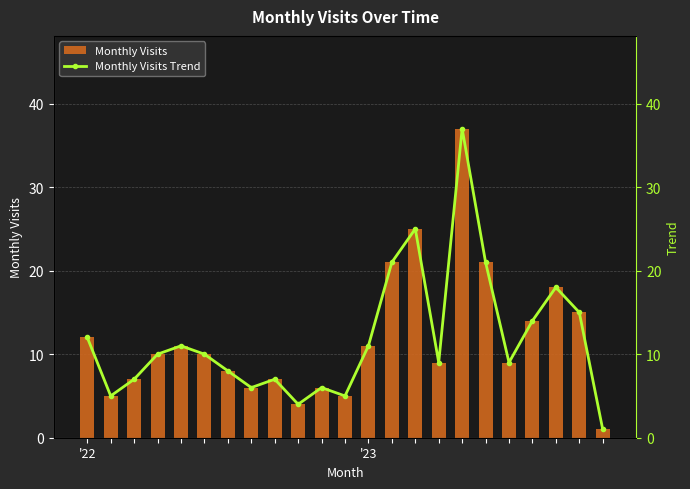

How many data points in Monthly Visits are above 10?

10